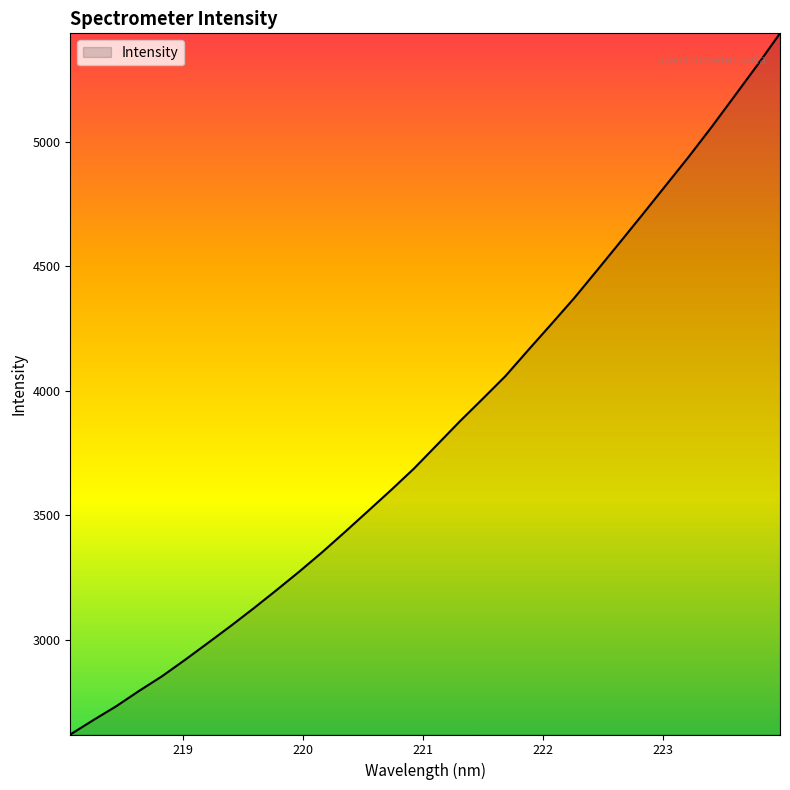

What is the greatest value displayed?

5434.5